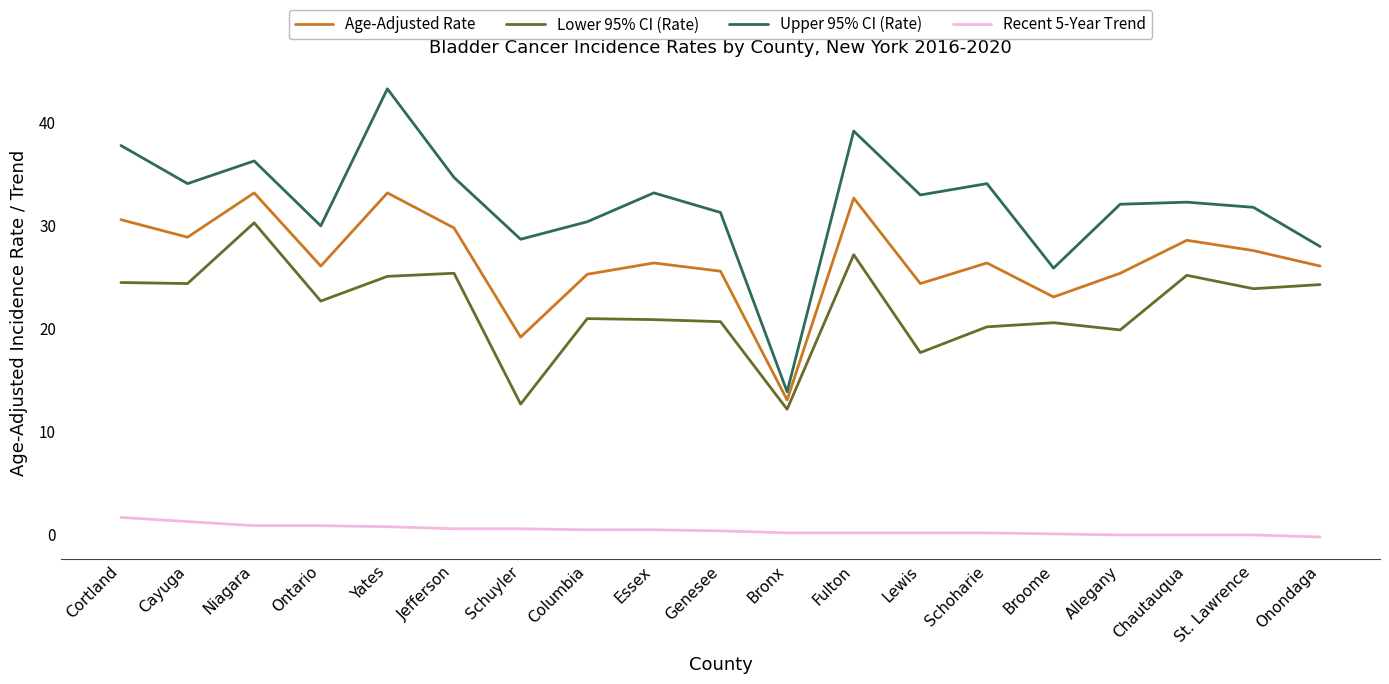

How many lines are shown in the chart?

4